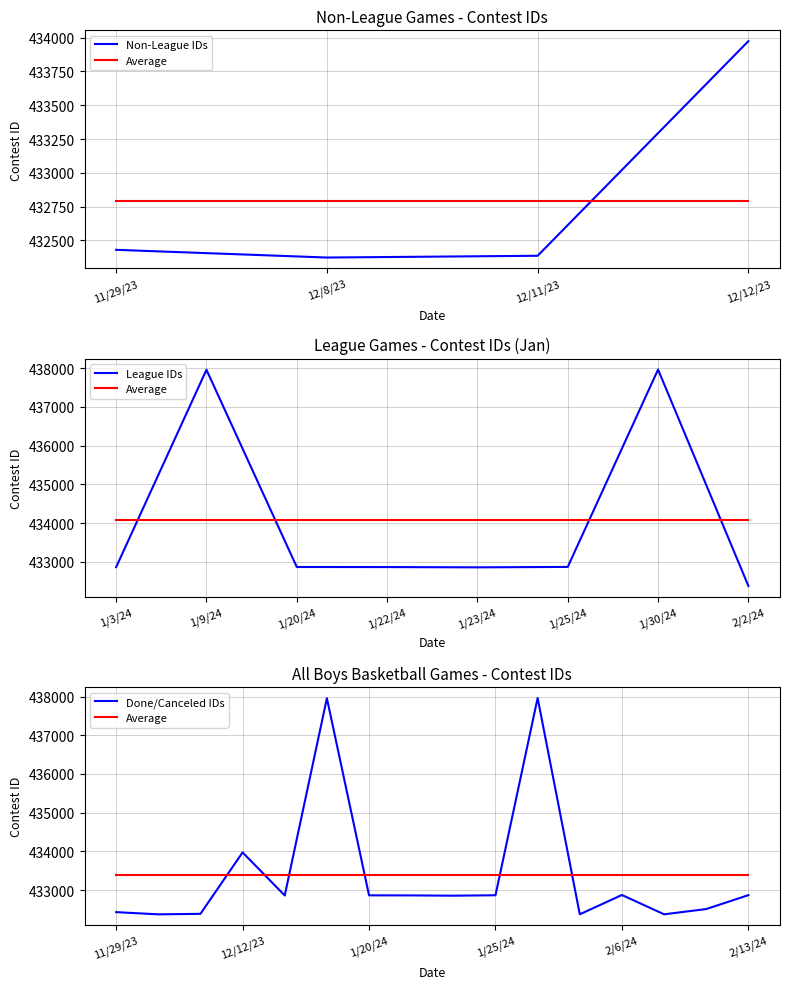

What is the ratio of the value at 12/11/23 to the value at 11/29/23?

1.0